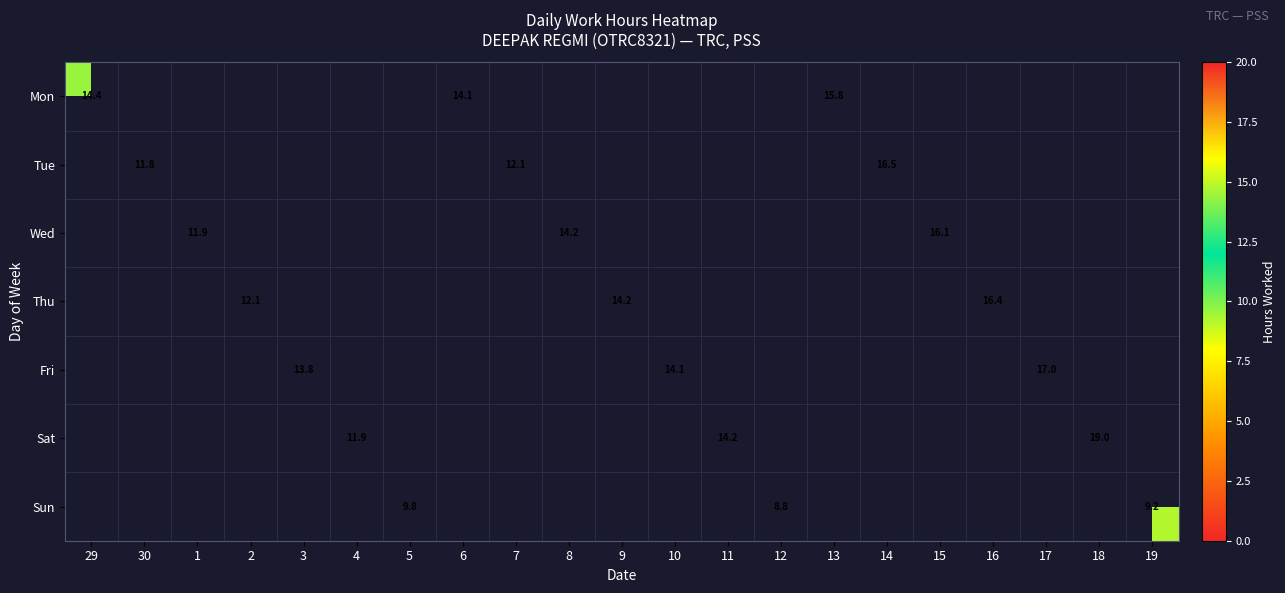

Is it true that Thu equals 12.1 at 2?

True